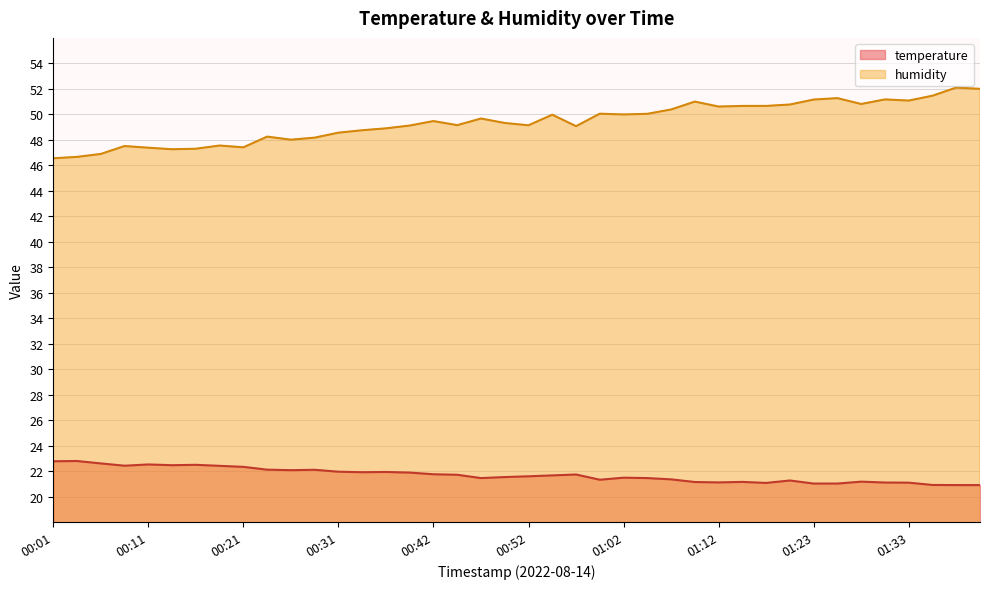

At which label does temperature first exceed 21?

00:01